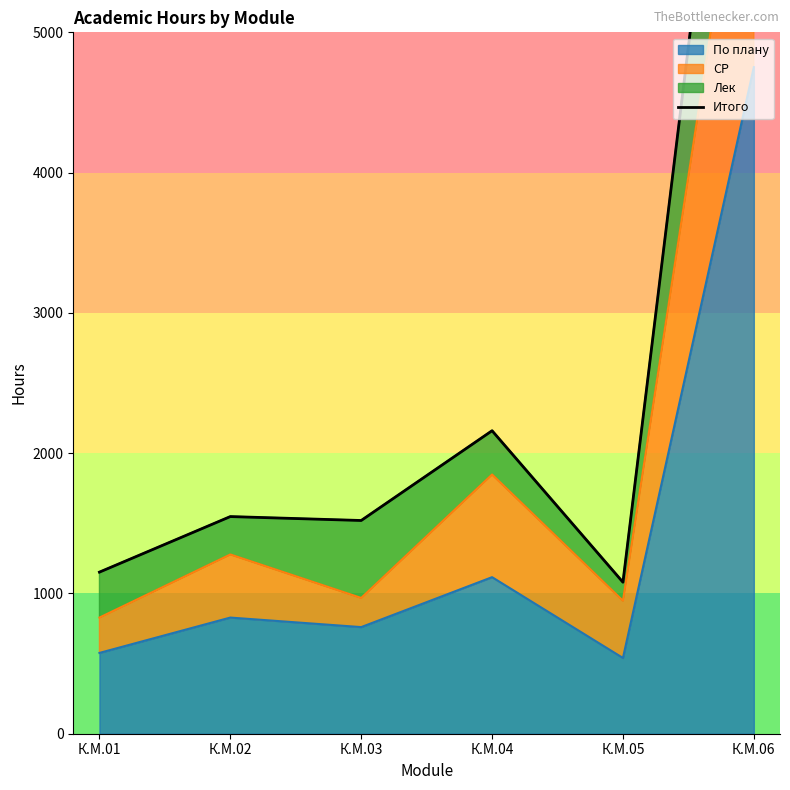

Which label corresponds to the smallest value in the chart?

К.М.05